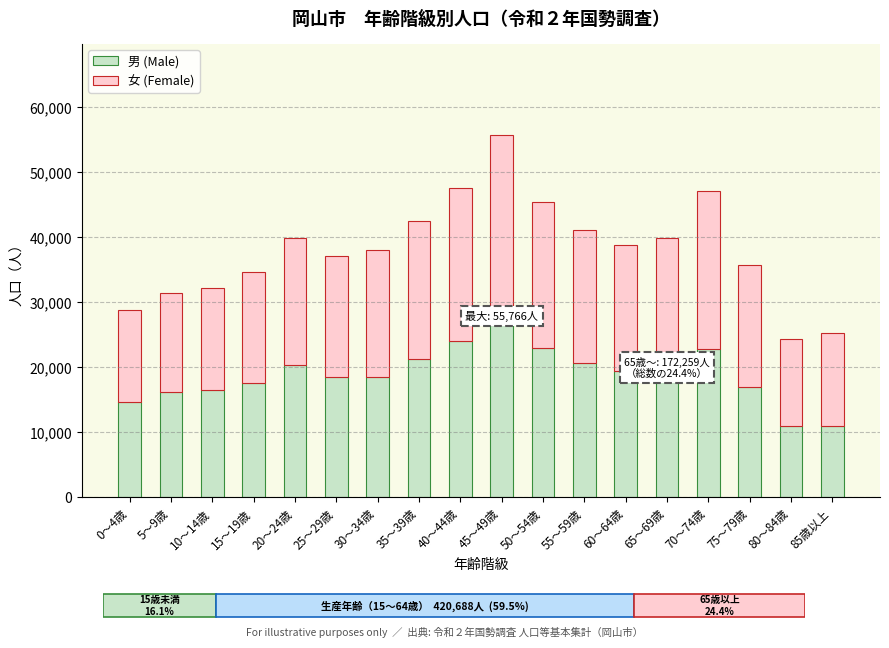

What is the total value across all series at 40～44歳?

47511